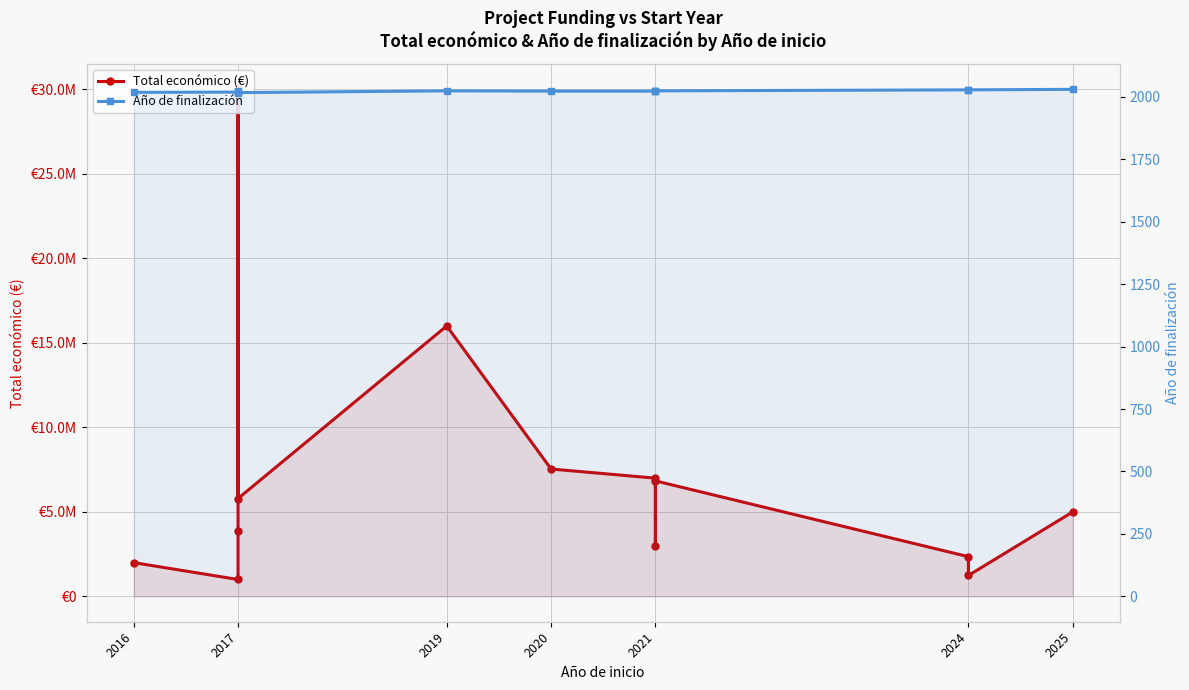

What is the average value of the Total económico (€) series?

7045942